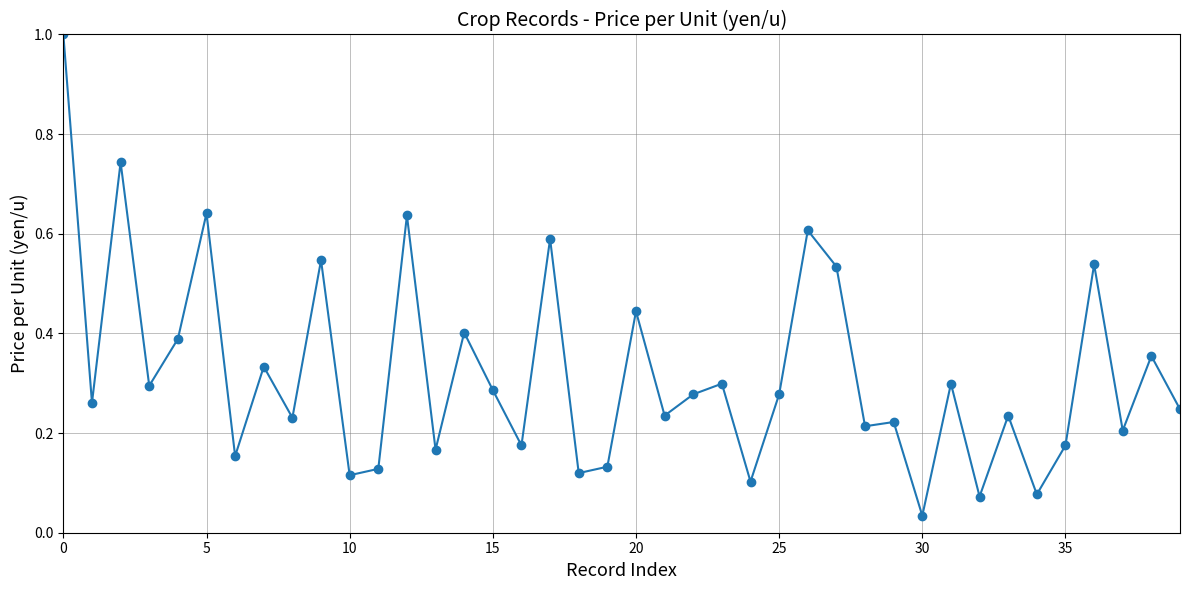

What is the sum of all values?

12.8